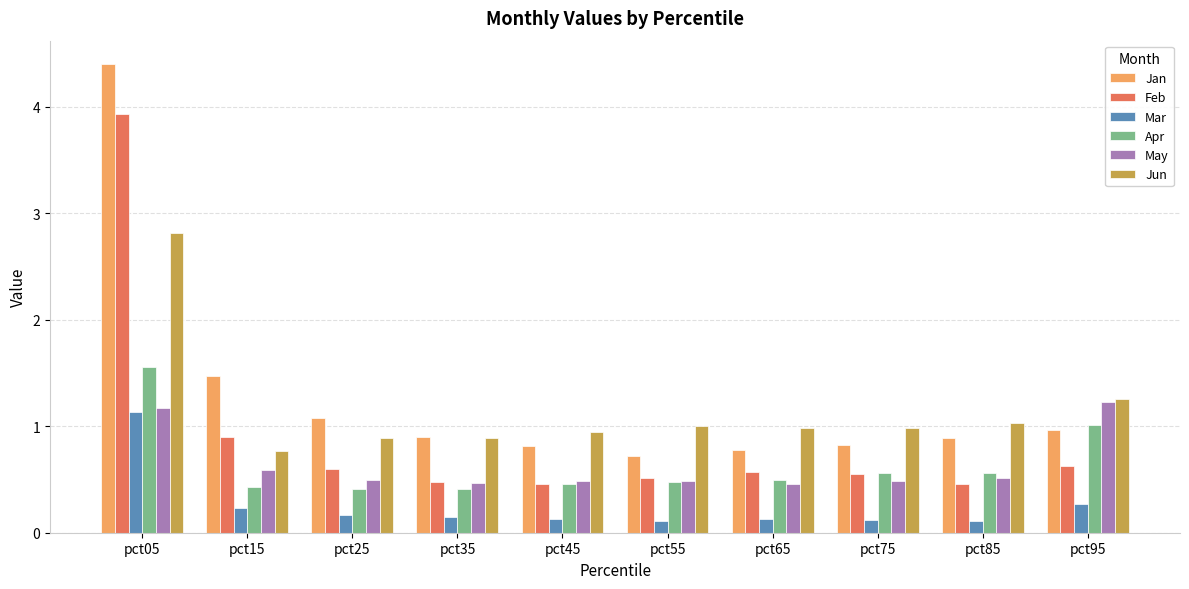

Which series has the largest range (max minus min)?

Jan